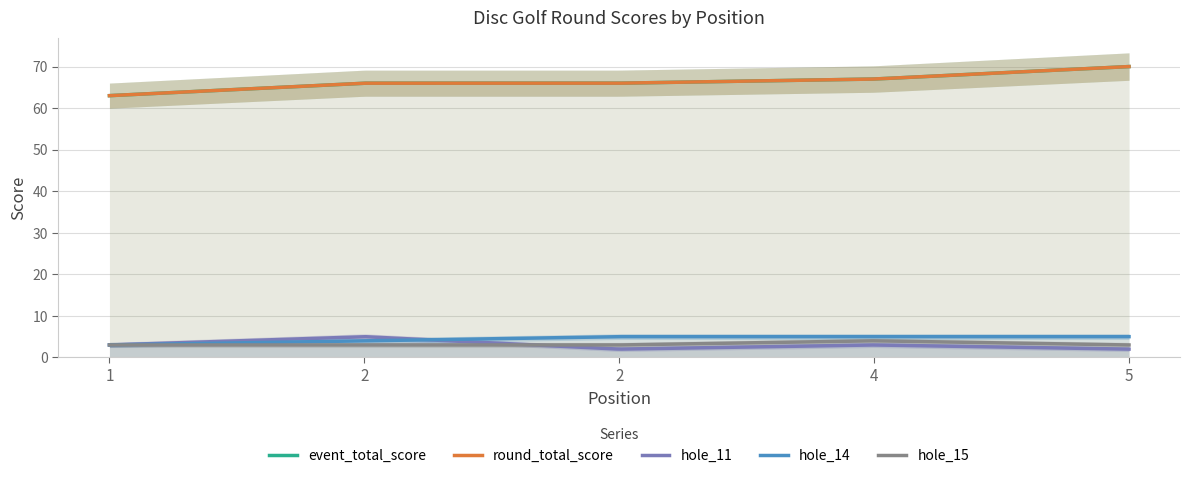

True or false: hole_15 and hole_16 cross at least once.

False